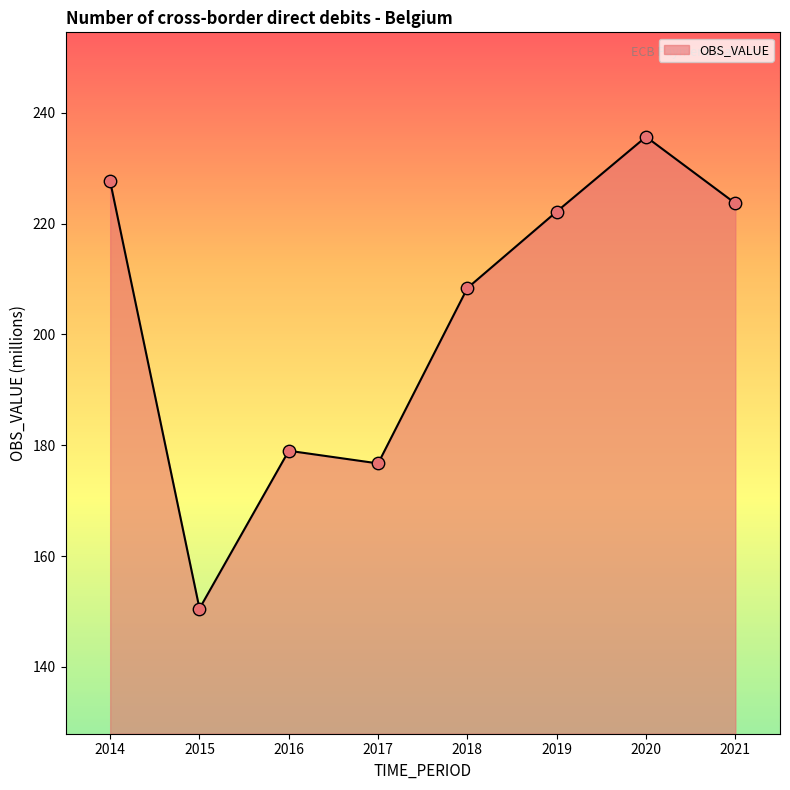

Approximately how many times larger is the value at 2017 compared to 2018?

0.8